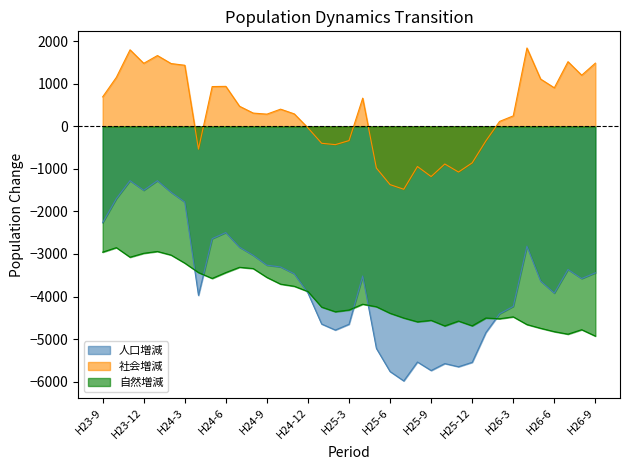

In 人口増減, how many points are higher than both neighbors (excluding endpoints)?

8